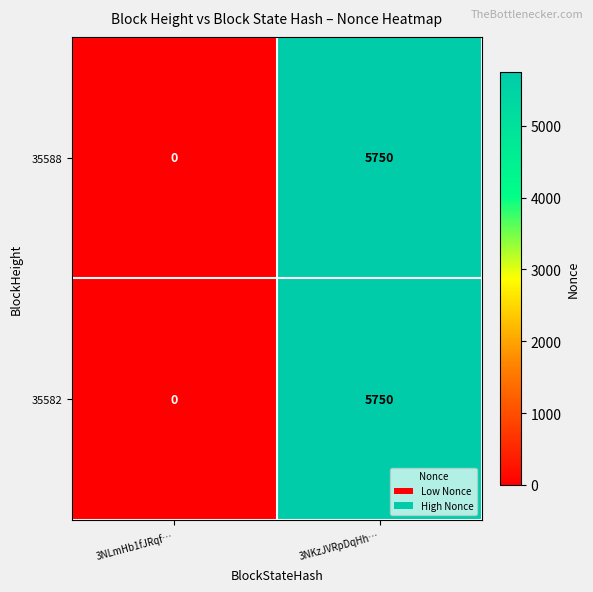

The 35582 series shows 0 at 3NLmHb1fJRqf…. True or false?

True